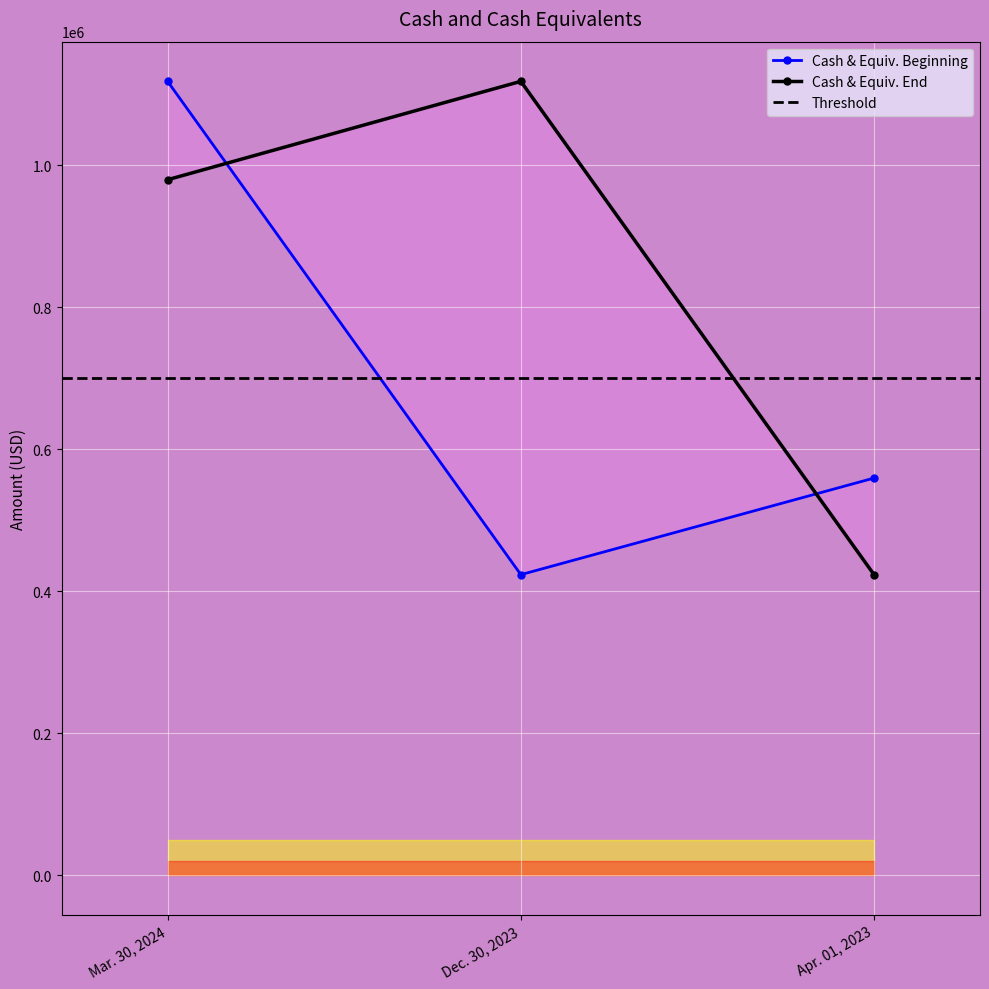

List the series in order of their overall mean, lowest first.

Cash & Equiv. Beginning, Cash & Equiv. End